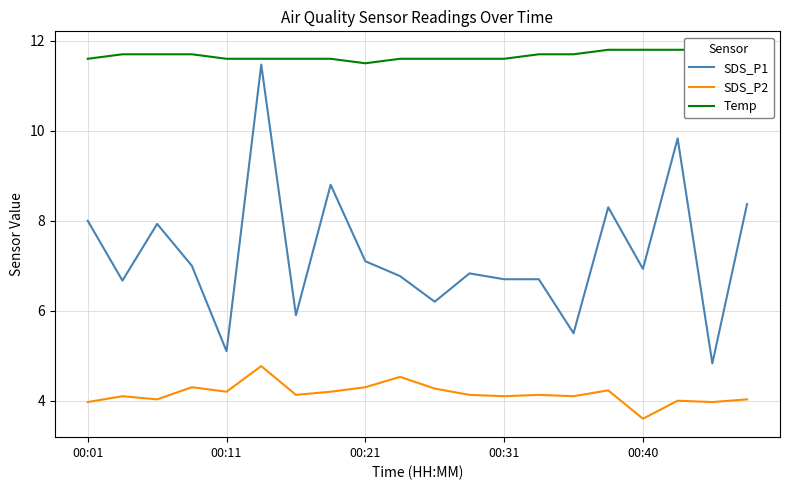

What is the minimum value shown in the chart?

3.6